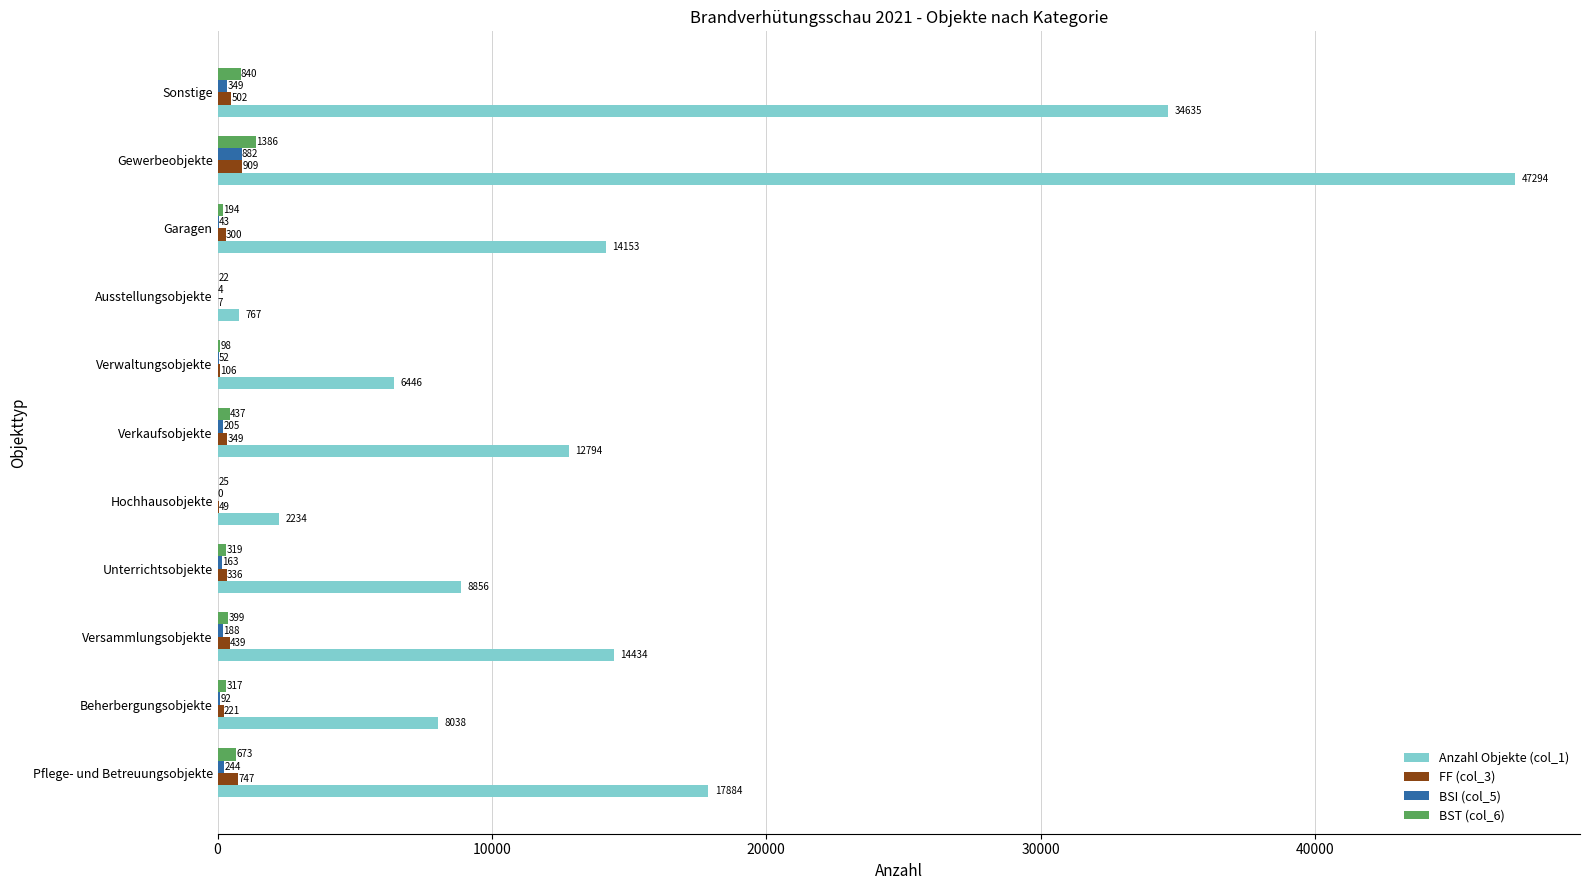

Which series has the largest total across all categories?

Anzahl Objekte (col_1)